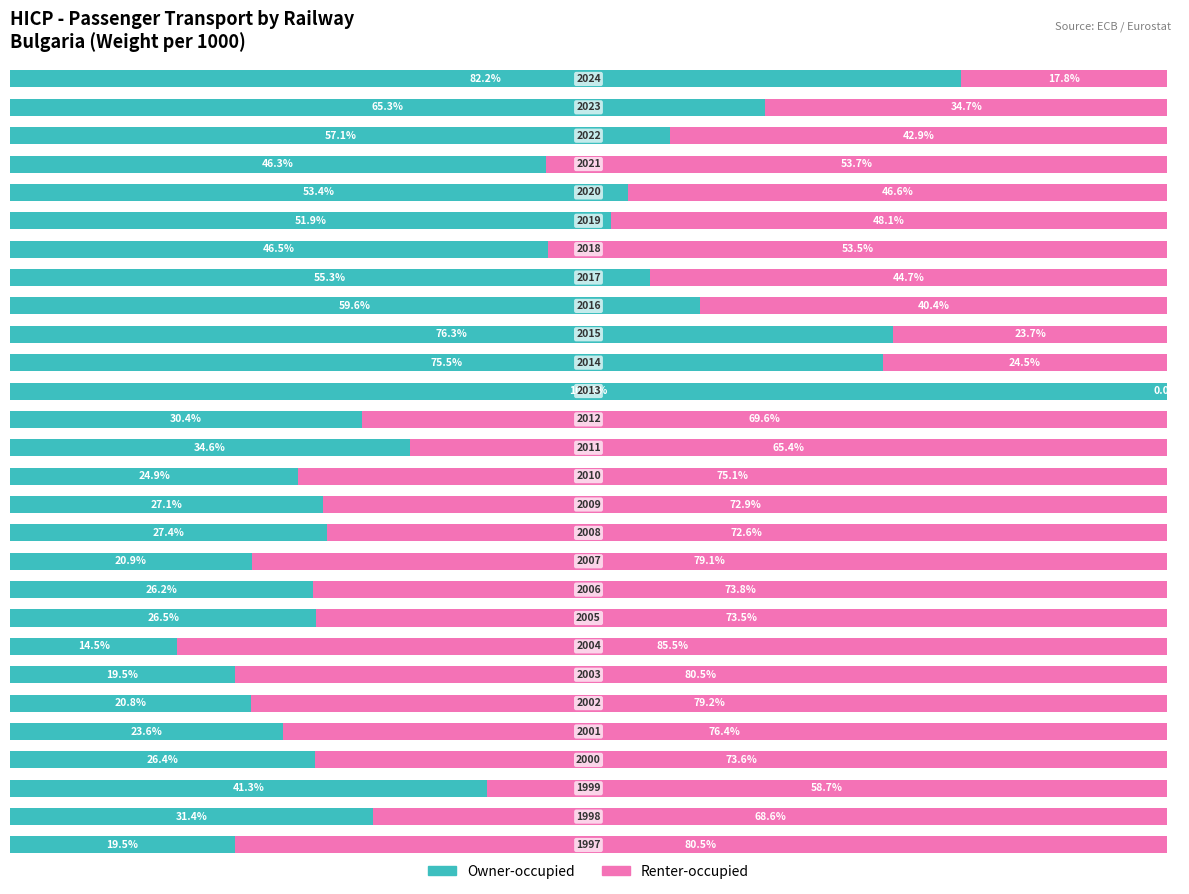

What are all the series names shown in the legend?

Owner-occupied, Renter-occupied